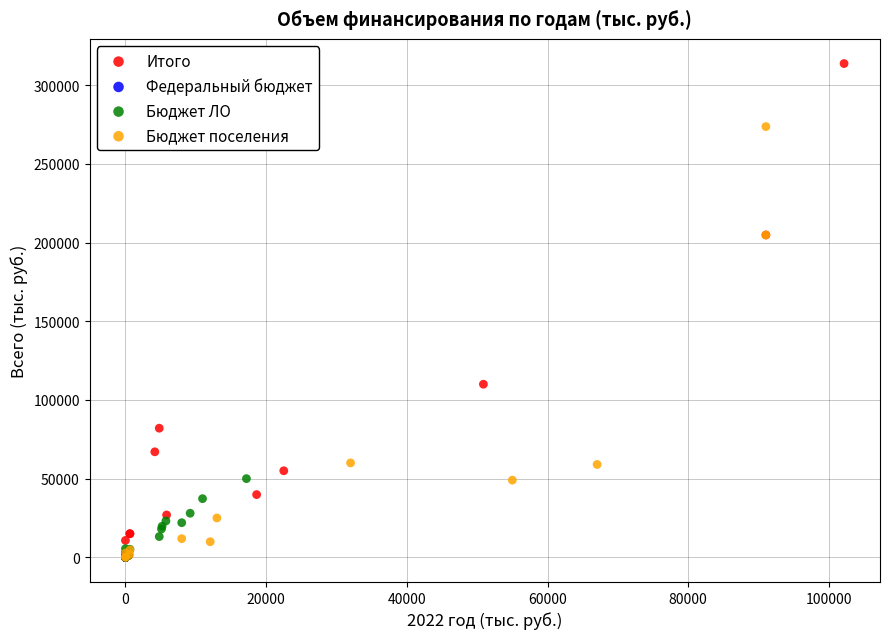

Which series contains the highest Y value?

Итого